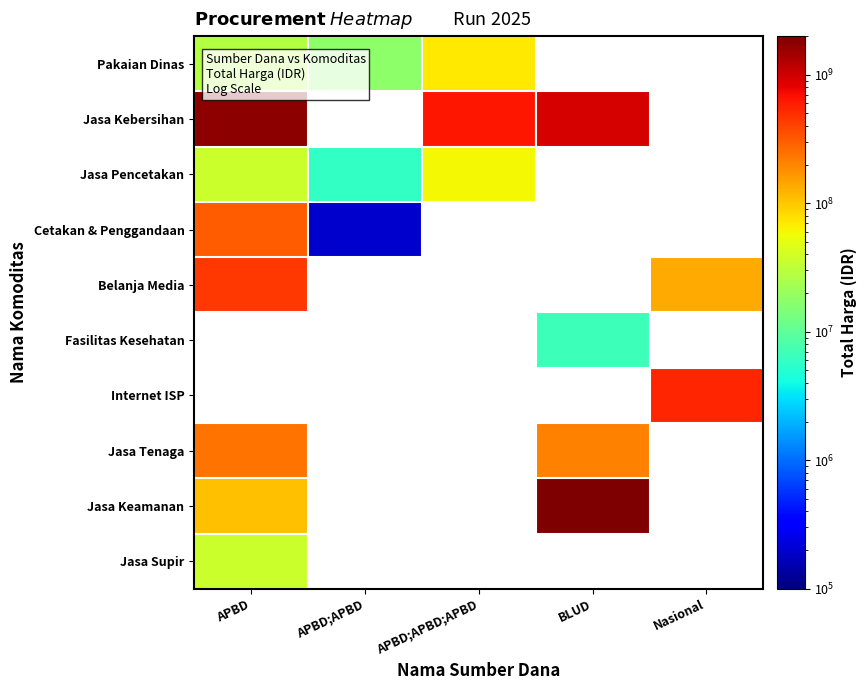

Which series has the largest range (max minus min)?

Jasa Keamanan